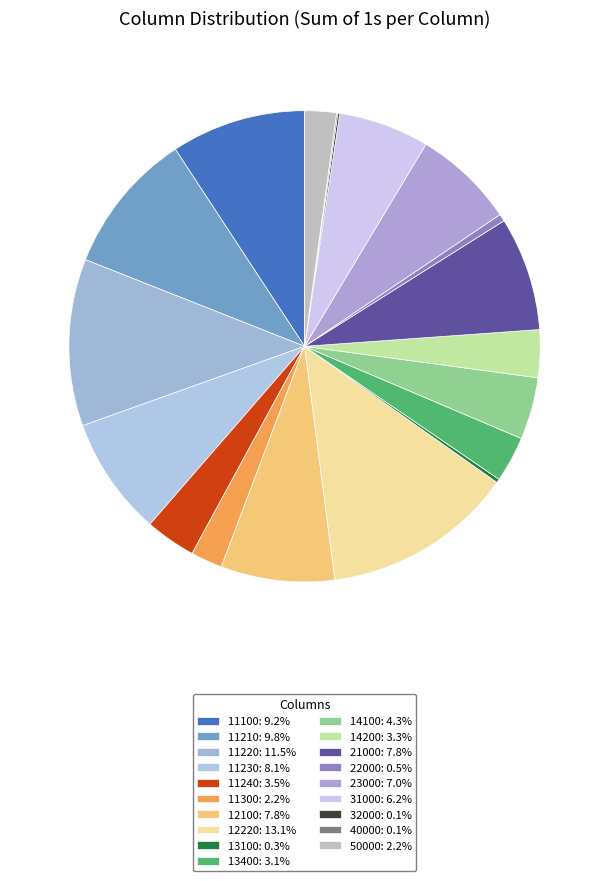

Which has a higher value, 11240 or 40000?

11240